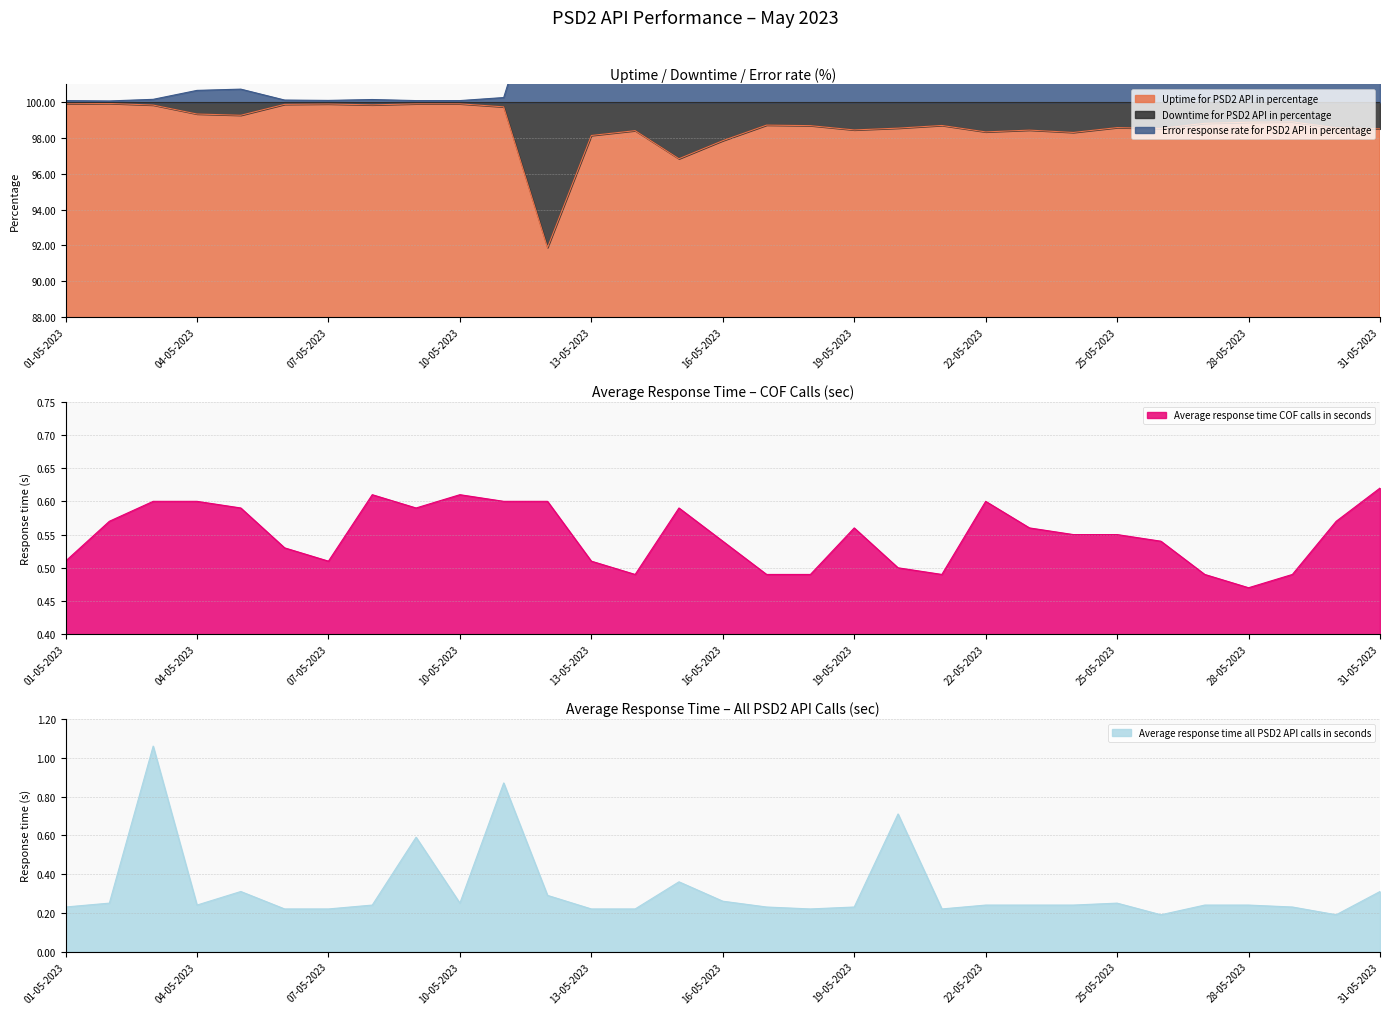

At which category does the chart reach its minimum across all series?

26-05-2023